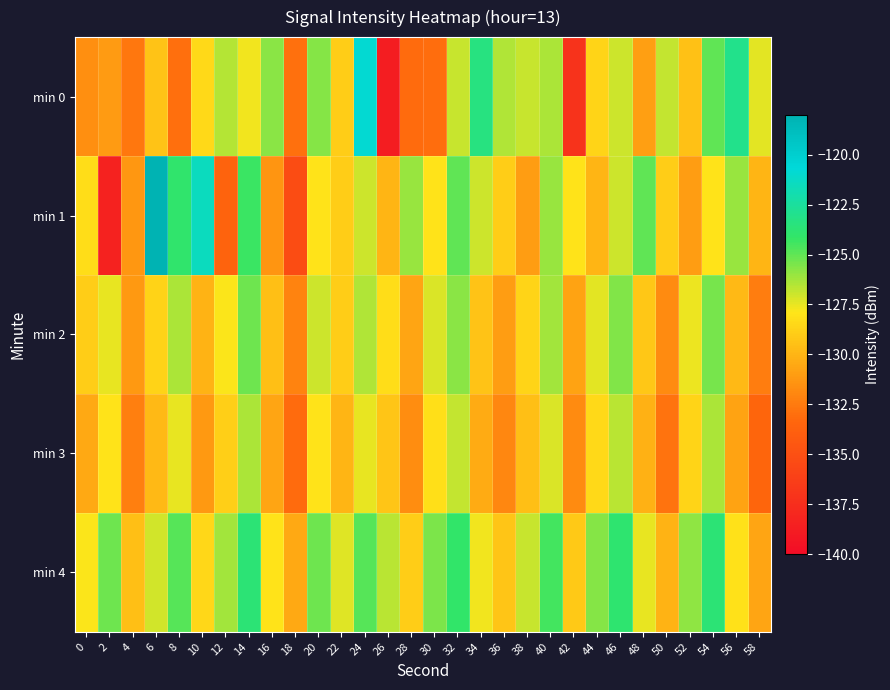

Count the number of categories in the chart.

30